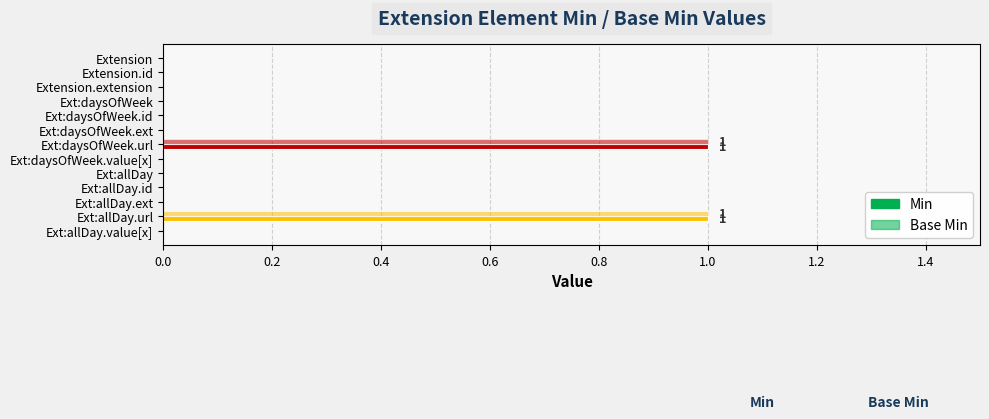

How many distinct data groups are displayed?

2